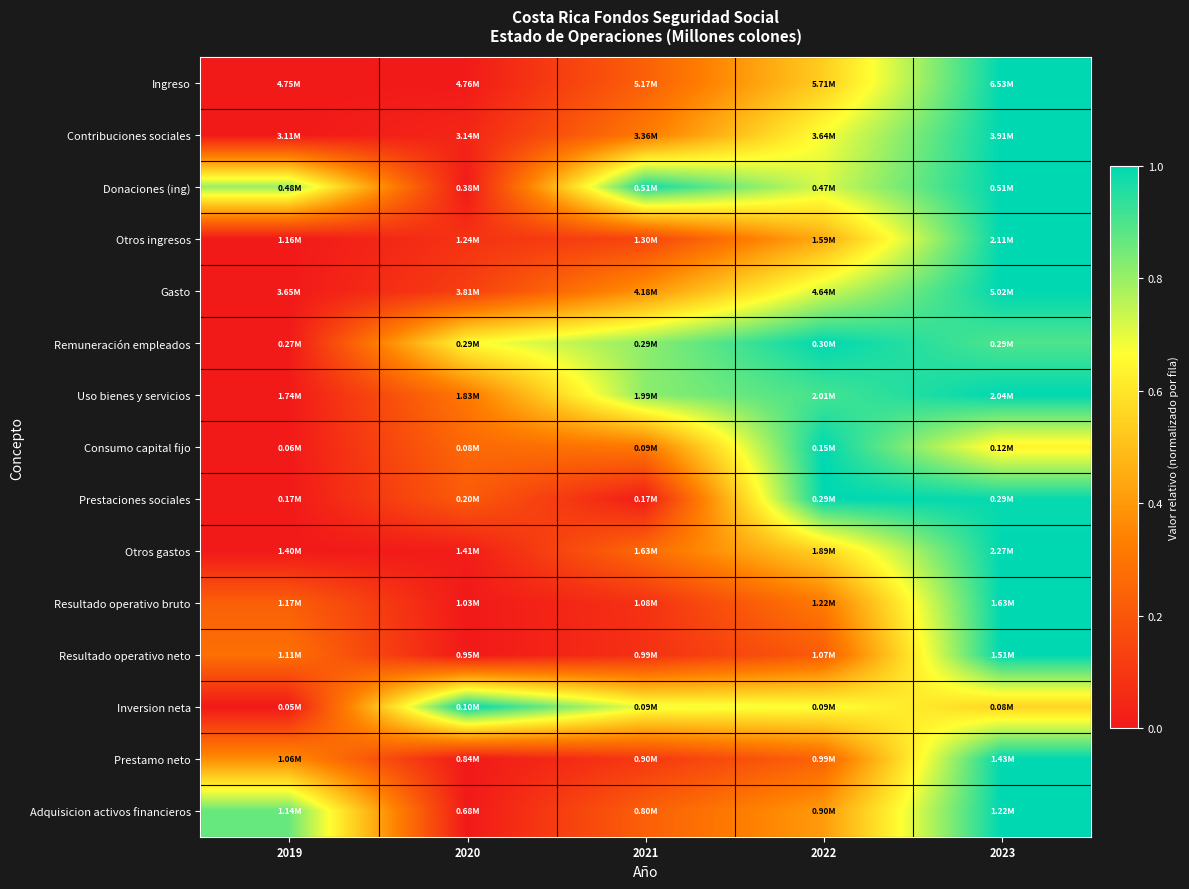

Rank the series at 2021 from lowest to highest value.

Prestaciones sociales, Resultado operativo neto, Resultado operativo bruto, Prestamo neto, Otros ingresos, Adquisicion activos financieros, Ingreso, Otros gastos, Consumo capital fijo, Contribuciones sociales, Gasto, Inversion neta, Remuneración empleados, Uso bienes y servicios, Donaciones (ing)